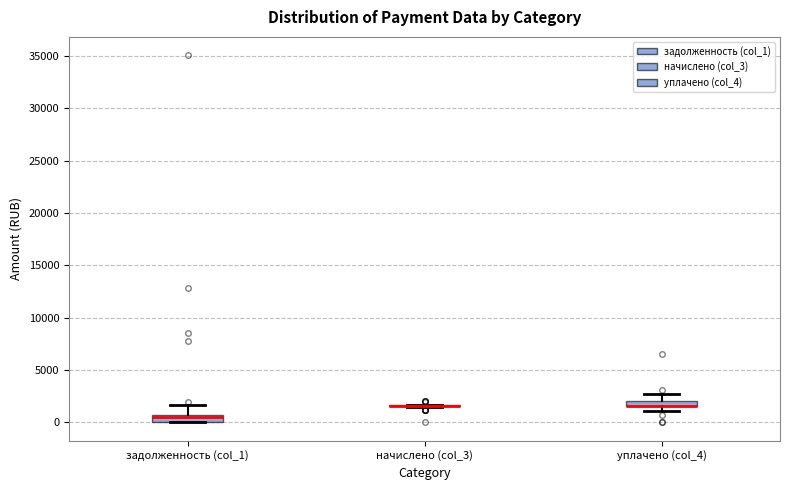

Where does the upper whisker of the box for уплачено (col_4) end on the y-axis? The values are not printed on the chart, so give them approximately, as read against the axis.

2500